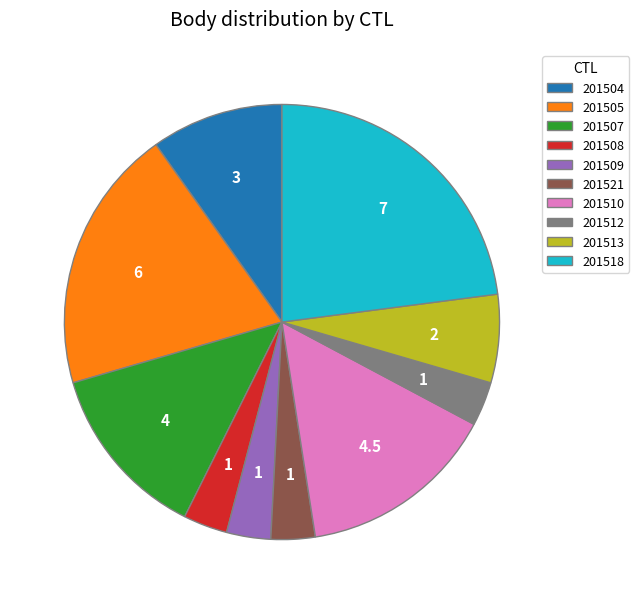

Count the number of slices in the pie.

10